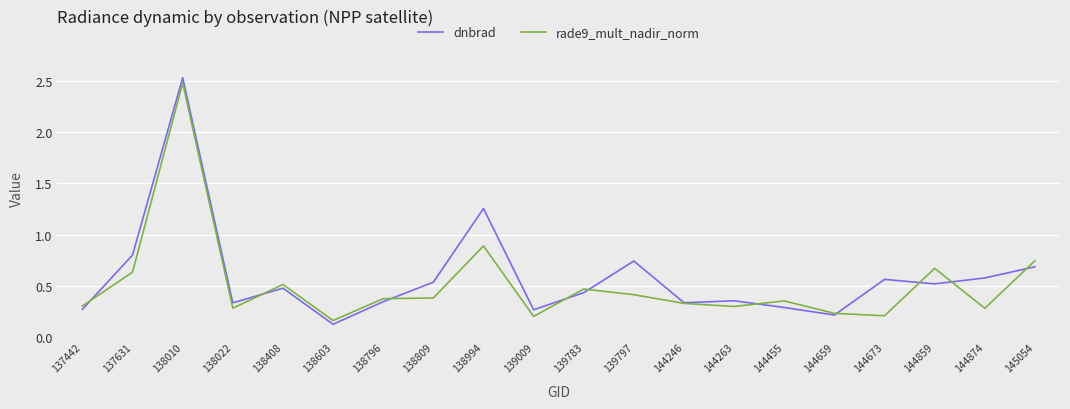

At how many categories does at least one series exceed 1?

2